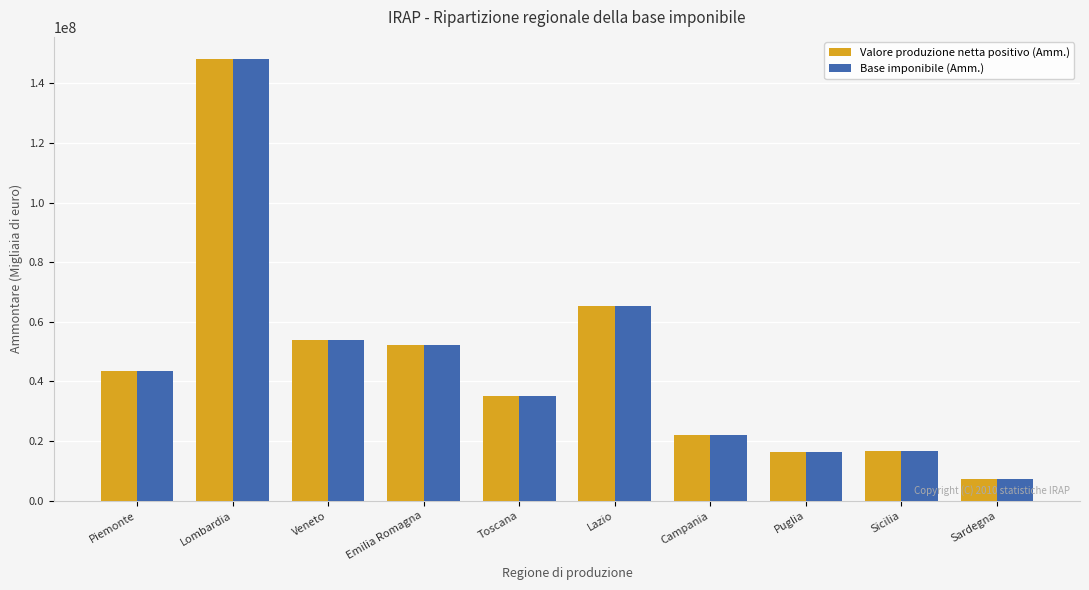

How many bars are there in total?

20